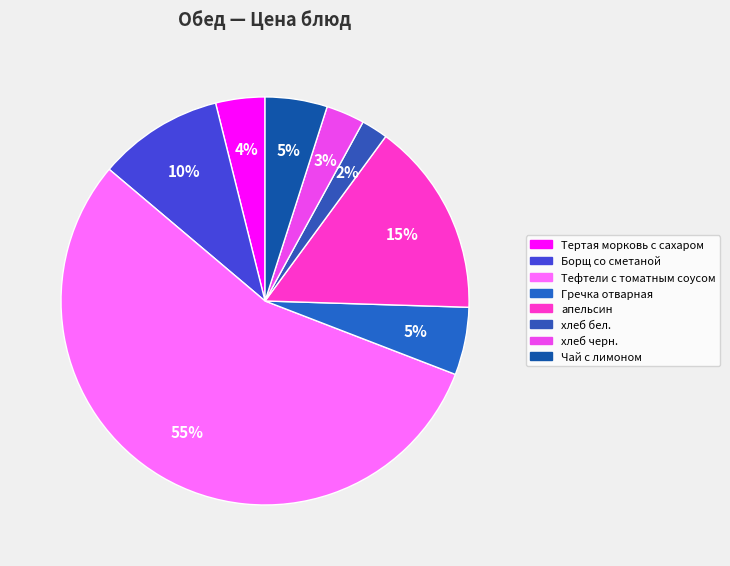

True or false: Чай с лимоном accounts for 5% of the total.

True